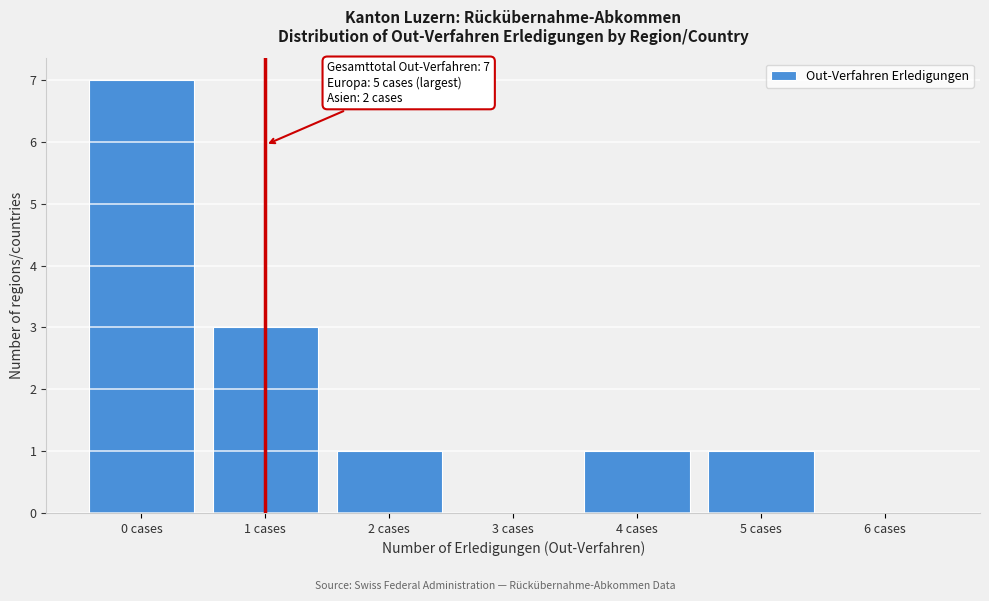

Reading left to right, extract all data points from this chart.

0 cases=7	1 cases=3	2 cases=1	3 cases=0	4 cases=1	5 cases=1	6 cases=0